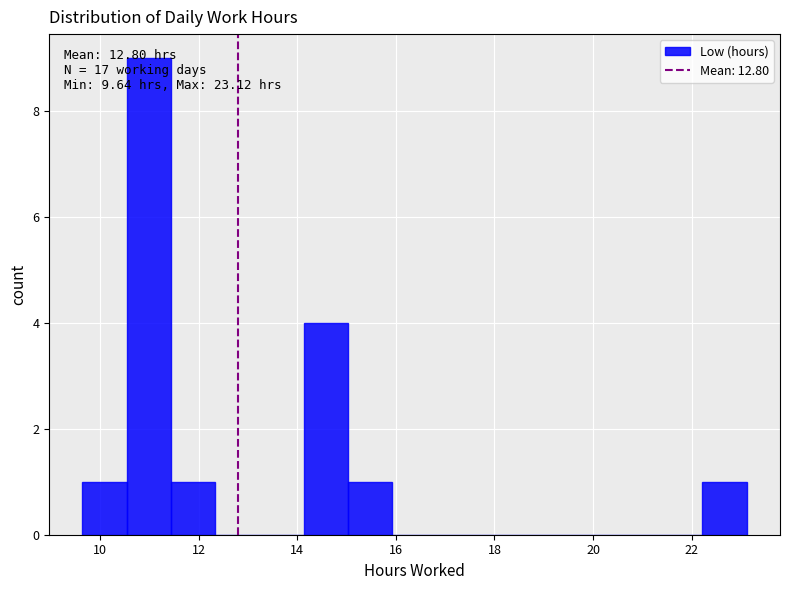

Over which range of the x-axis is the bar tallest?

10.6 to 11.4